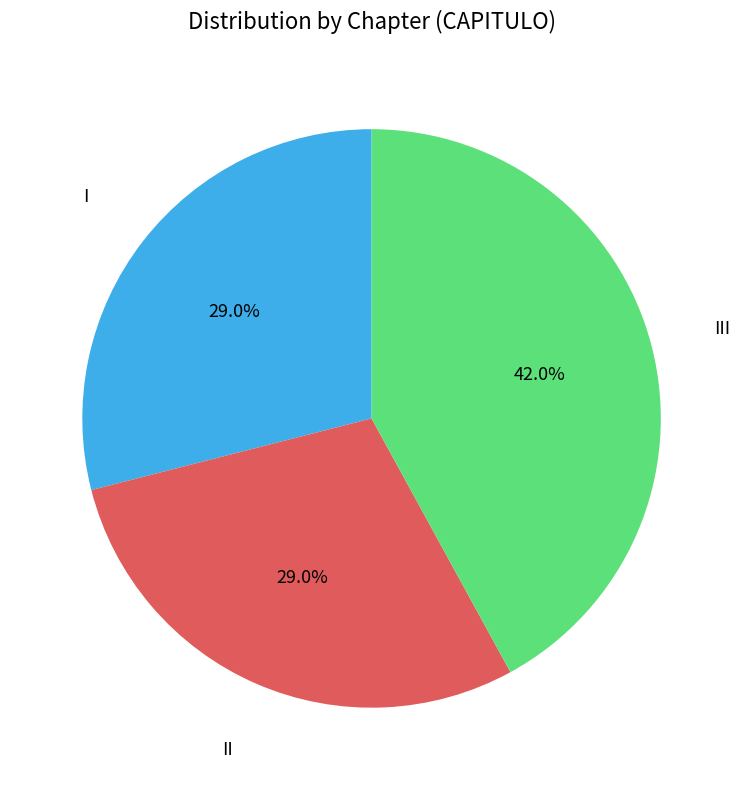

Between II and III, which is larger?

III